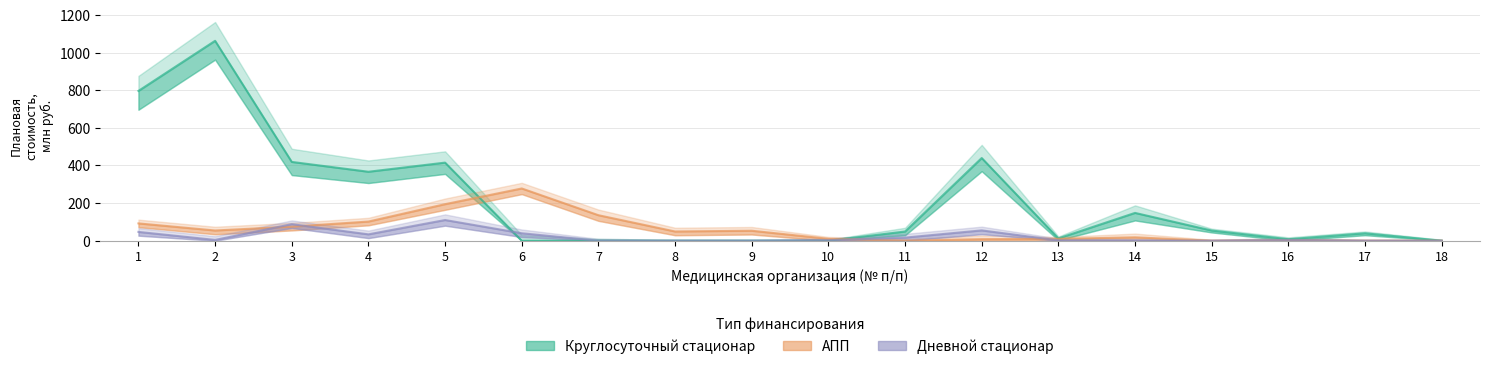

At how many categories does at least one series exceed 624?

2